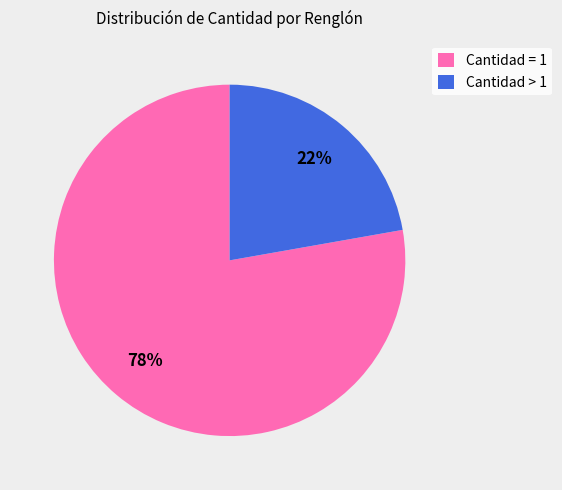

Which category has the biggest portion of the pie?

Cantidad = 1